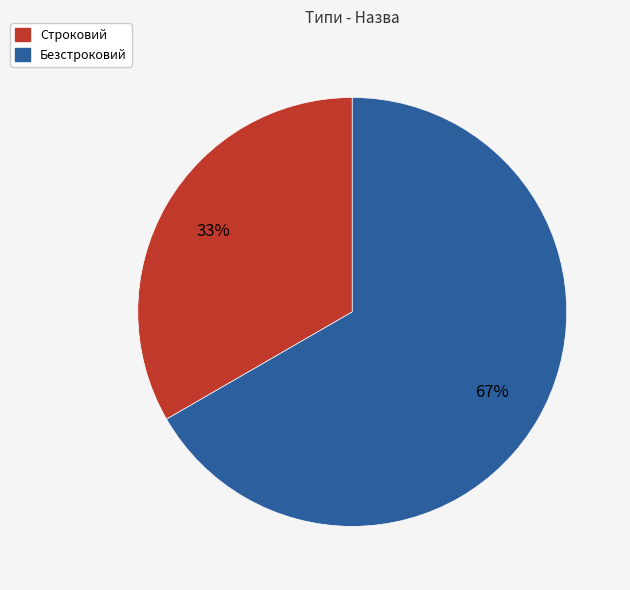

What is the ratio of the value at Строковий to the value at Безстроковий?

0.5